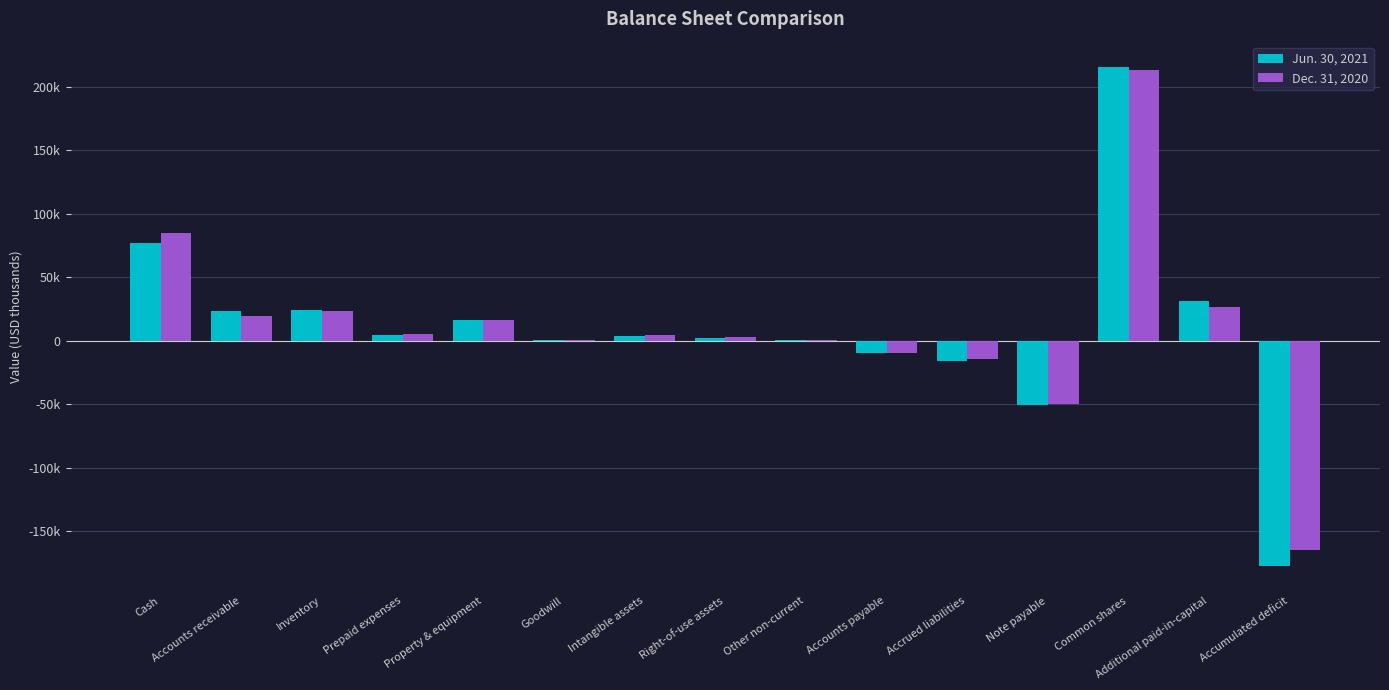

Are the bars horizontal?

No